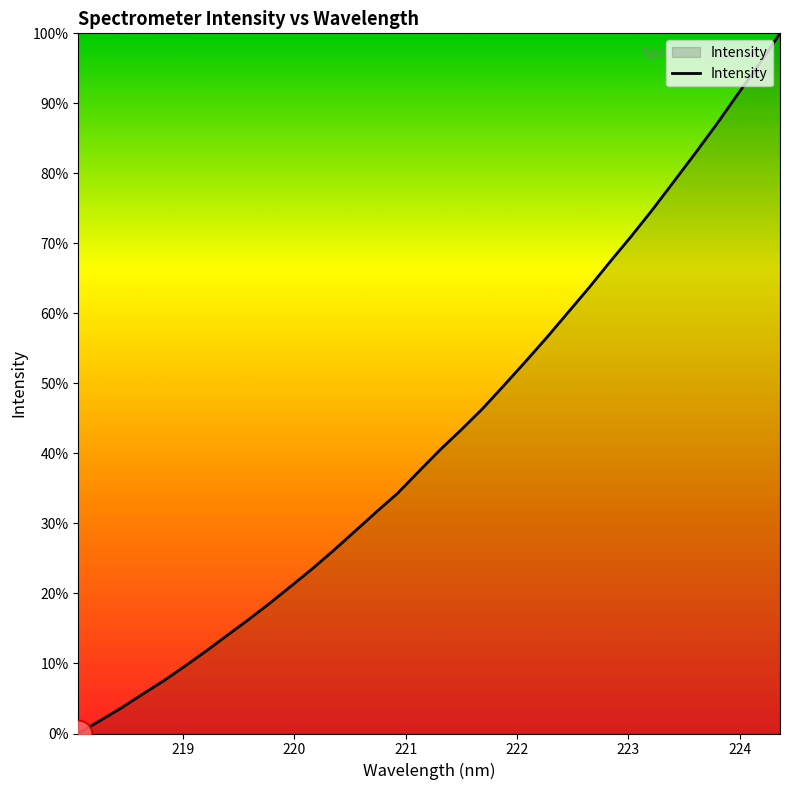

What is the greatest value displayed?

100.0